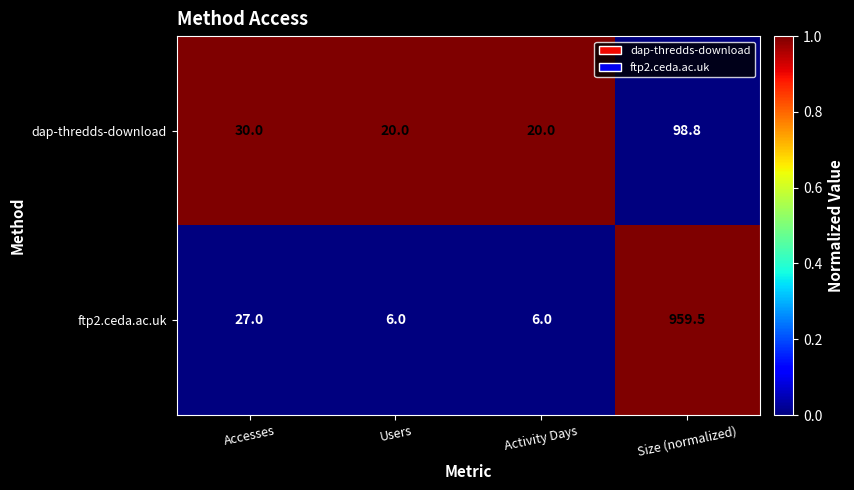

Rank the series by their maximum value, from lowest to highest.

dap-thredds-download, ftp2.ceda.ac.uk